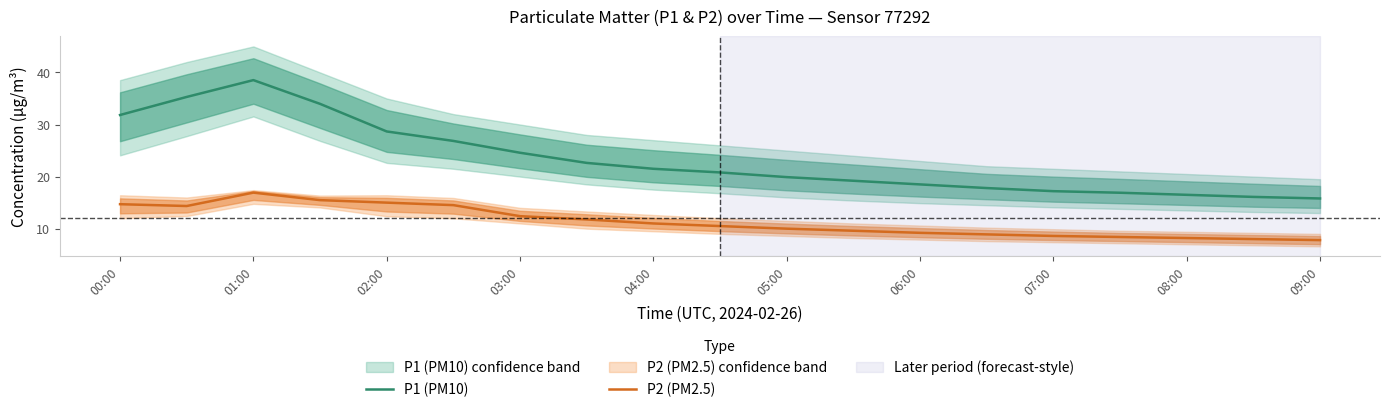

True or false: P1 (PM10) and P2 (PM2.5) cross at least once.

False